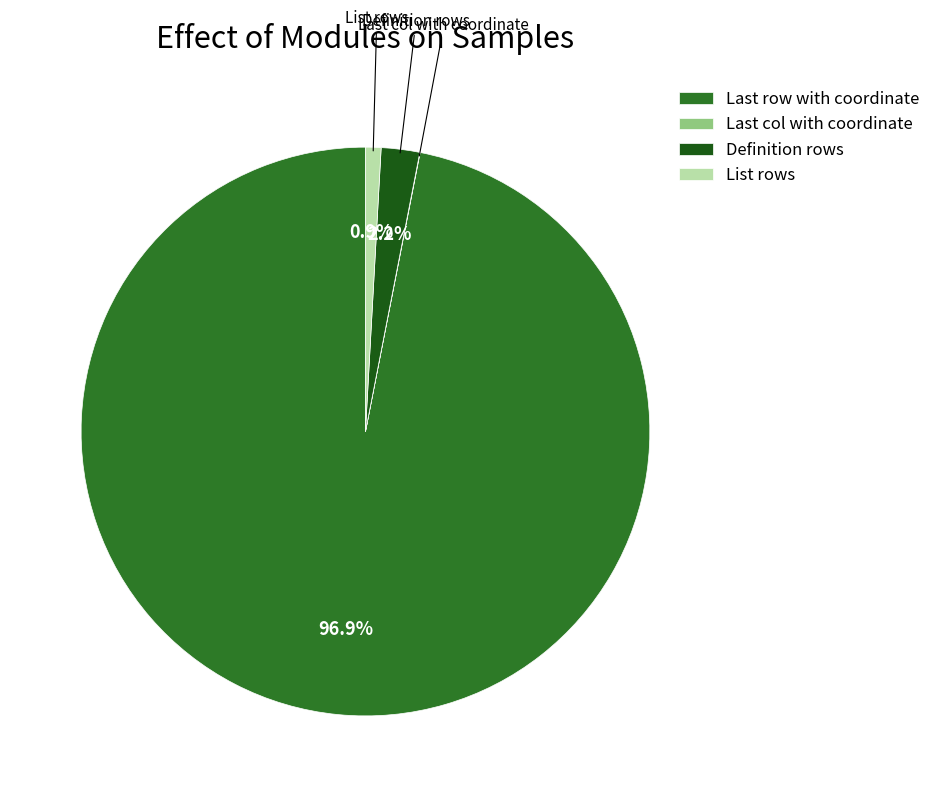

Count the number of slices in the pie.

4